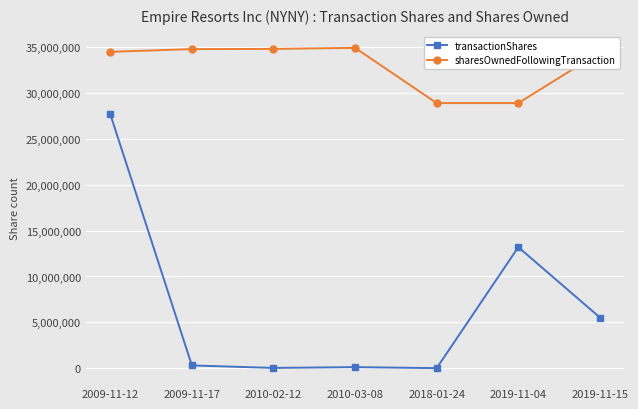

The transactionShares series shows 5523691 at 2019-11-15. True or false?

True